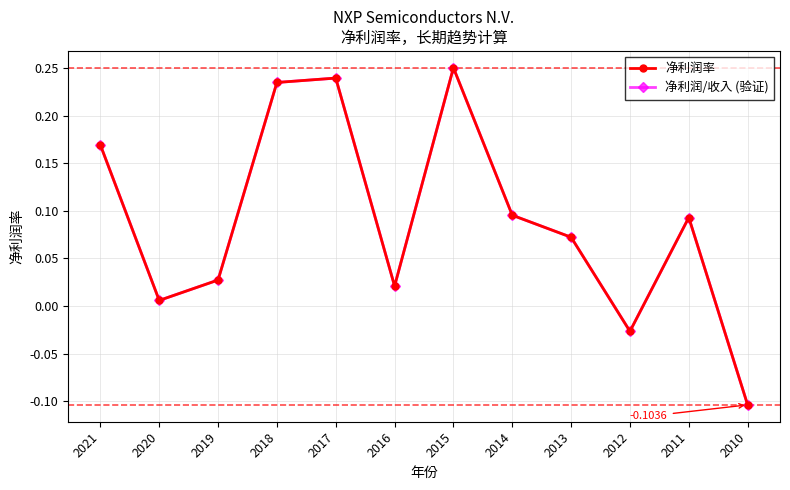

What is the sum of the 净利润/收入 (验证) values at 2020 and 2018?

0.2